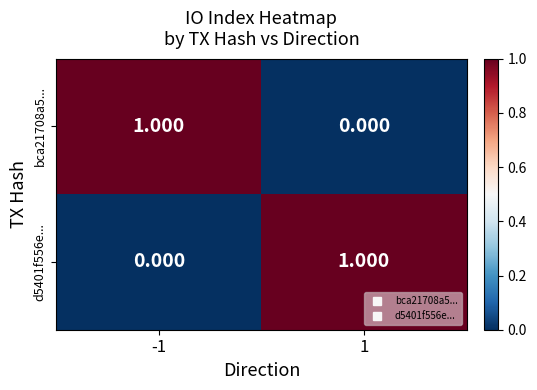

Is the value of bca21708a5... at -1 greater than the value of d5401f556e... at -1?

Yes